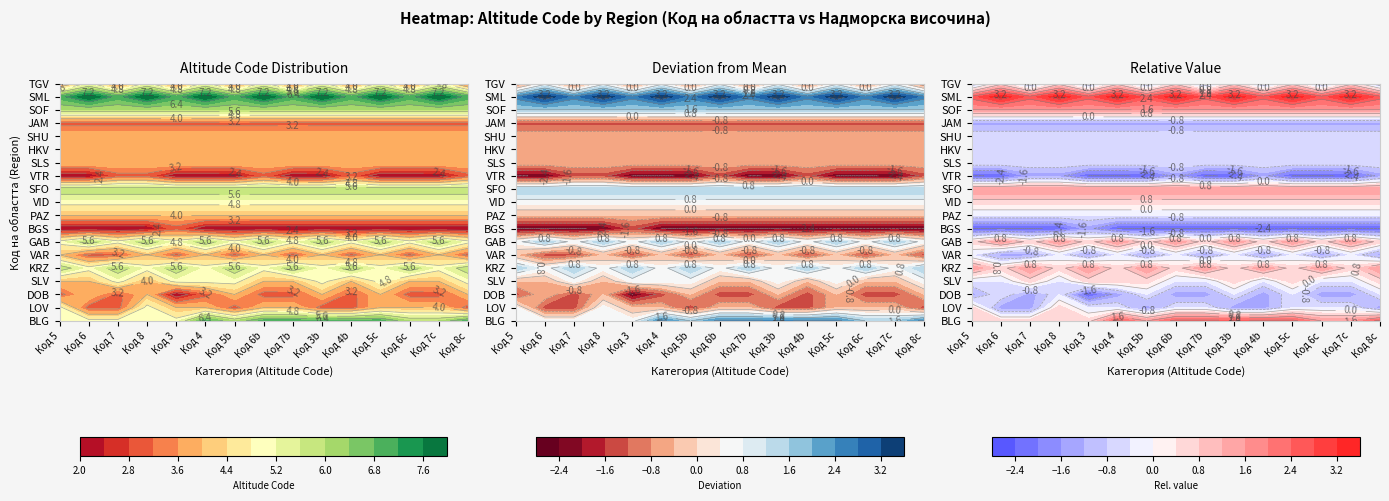

What is the difference between the maximum and minimum values in the VAR series?

1